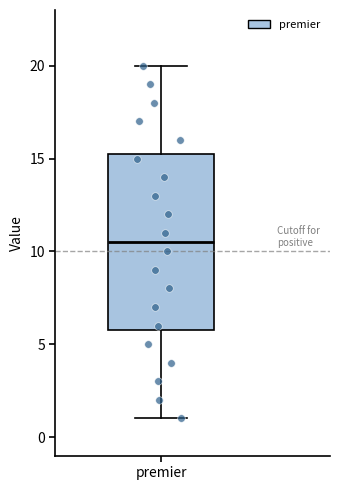

Transcribe this box plot: give where the median line is, the range the box spans, and where the two whiskers end, as read against the y-axis. The values are not printed on the chart, so give them approximately, as read against the axis.

median 10.5, box 6.0 to 15.5, whiskers 1.0 to 20.0